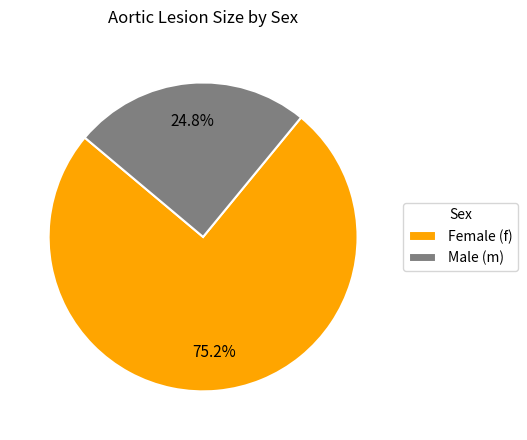

Which slice is the largest?

Female (f)